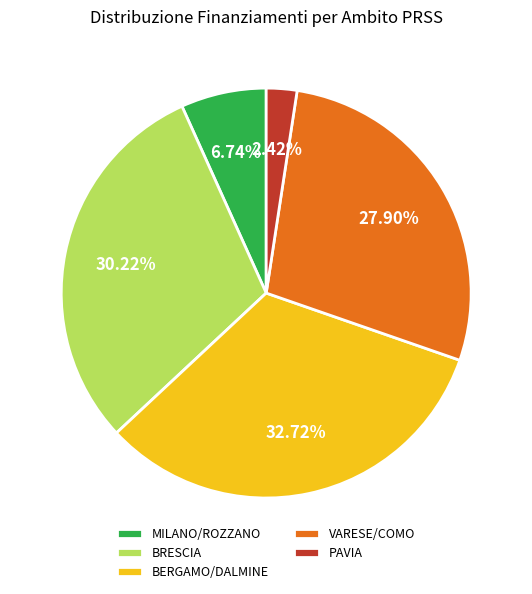

Which slice is the smallest?

PAVIA